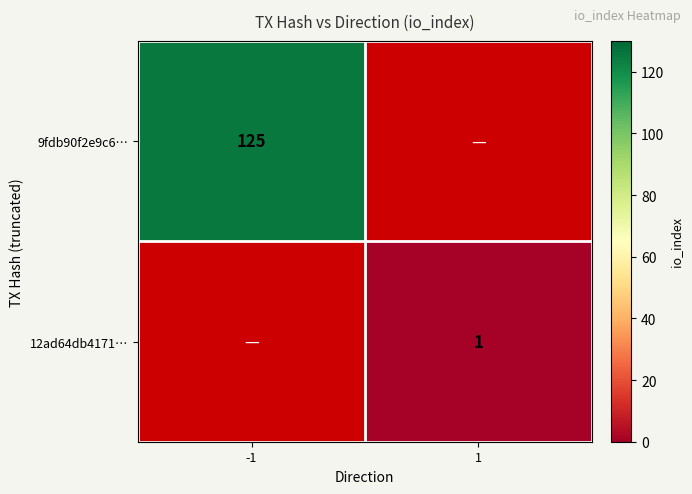

Which category has the highest value across all series?

-1